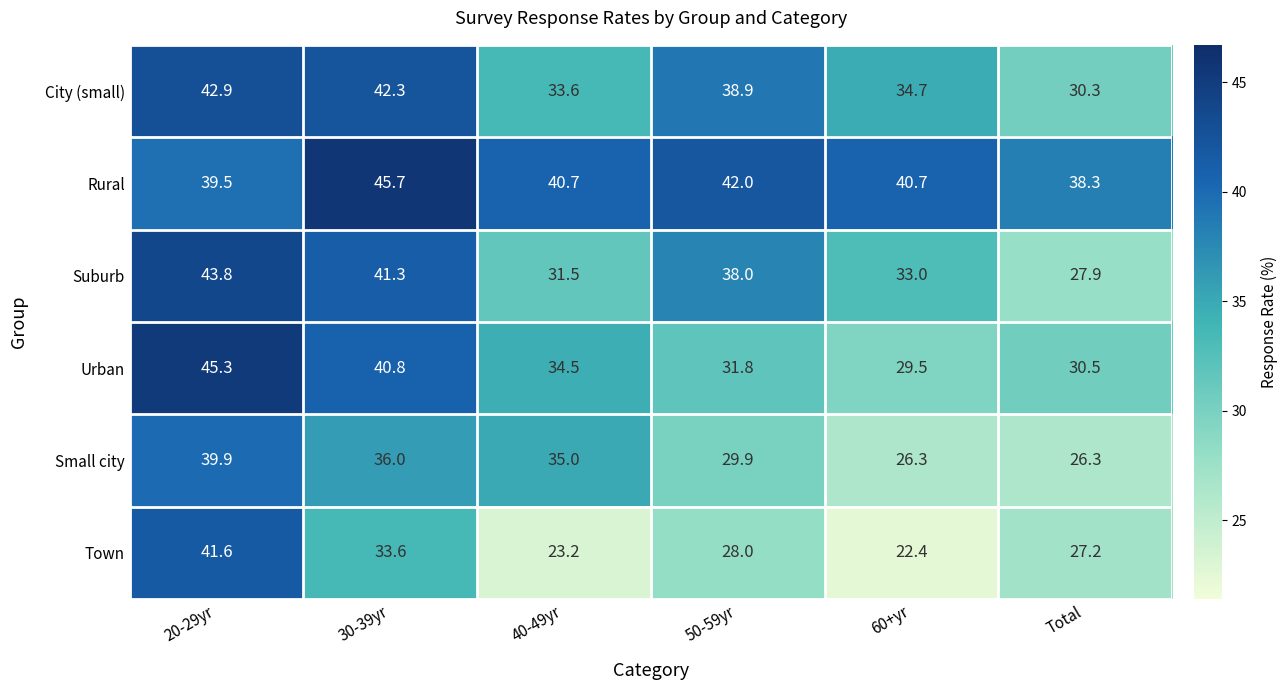

The Rural series shows 45.7 at 30-39yr. True or false?

True